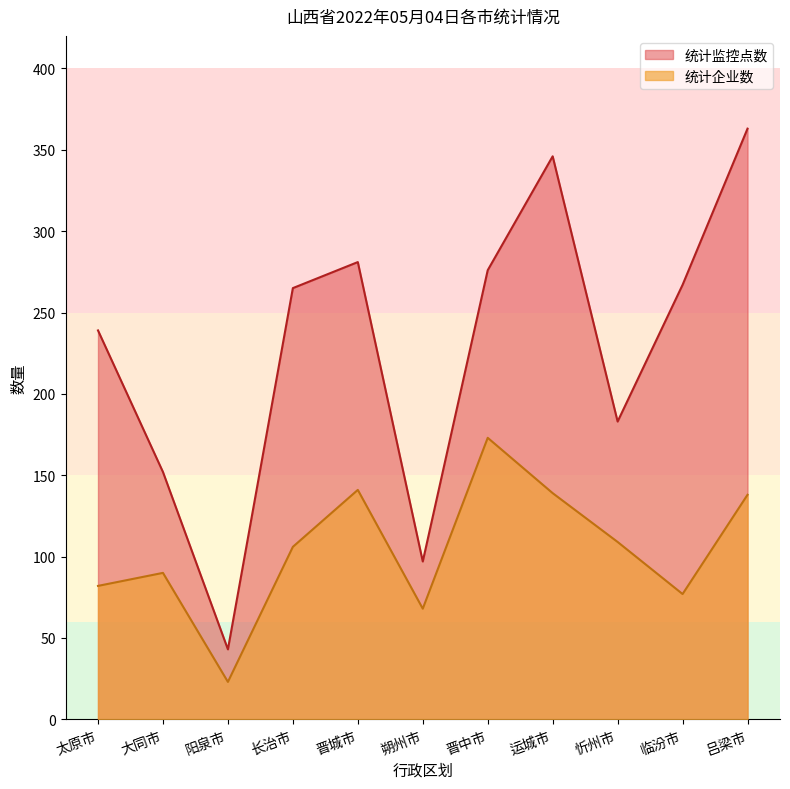

Which label corresponds to the smallest value in the chart?

阳泉市